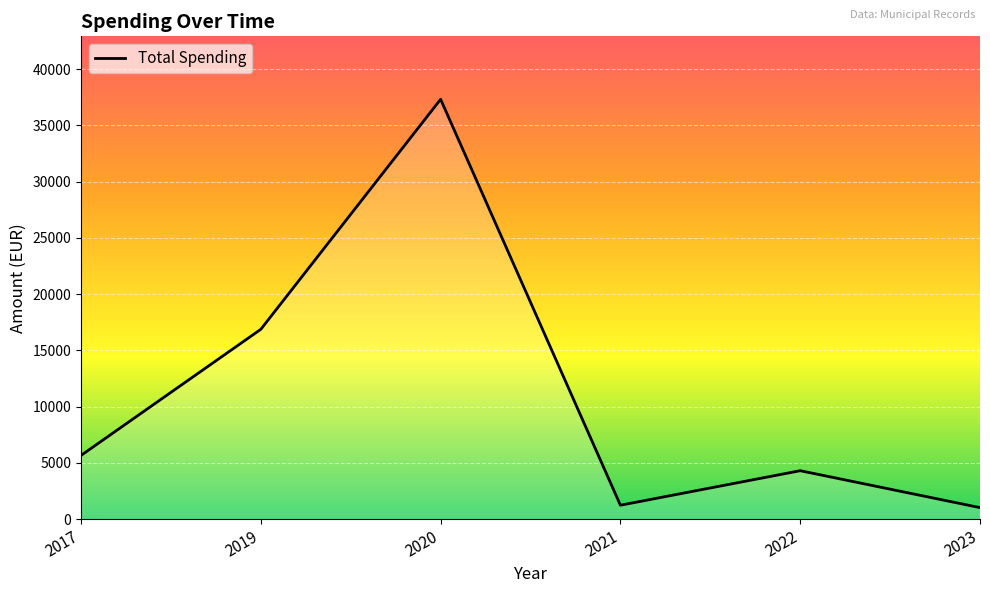

At which label is the value closest to 19167?

2019